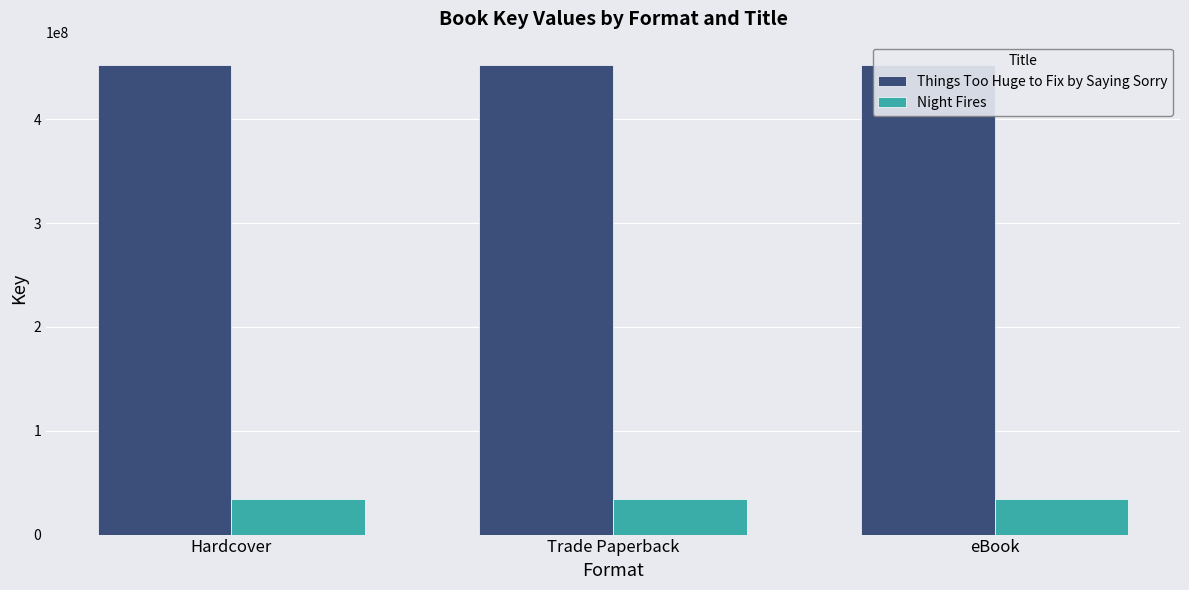

What is the sum of the Things Too Huge to Fix by Saying Sorry values at Hardcover and Trade Paperback?

904376802